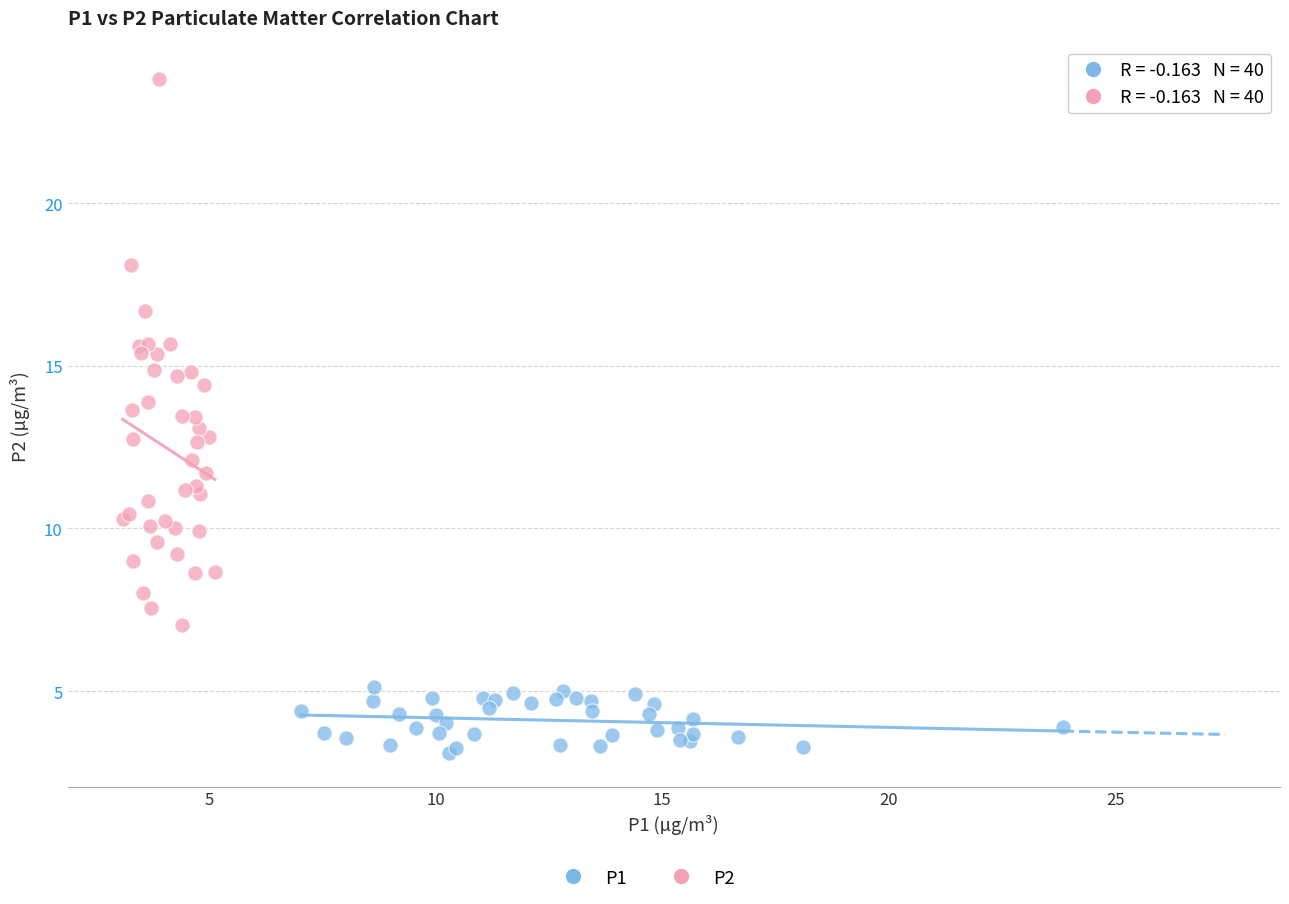

Which series reaches the maximum Y coordinate?

P2